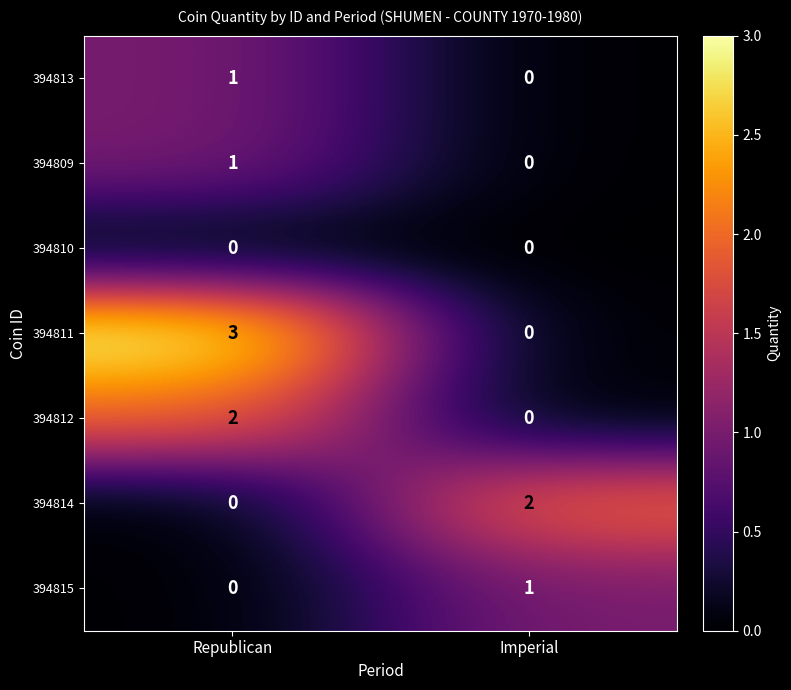

What is the total value across all series at Republican?

7